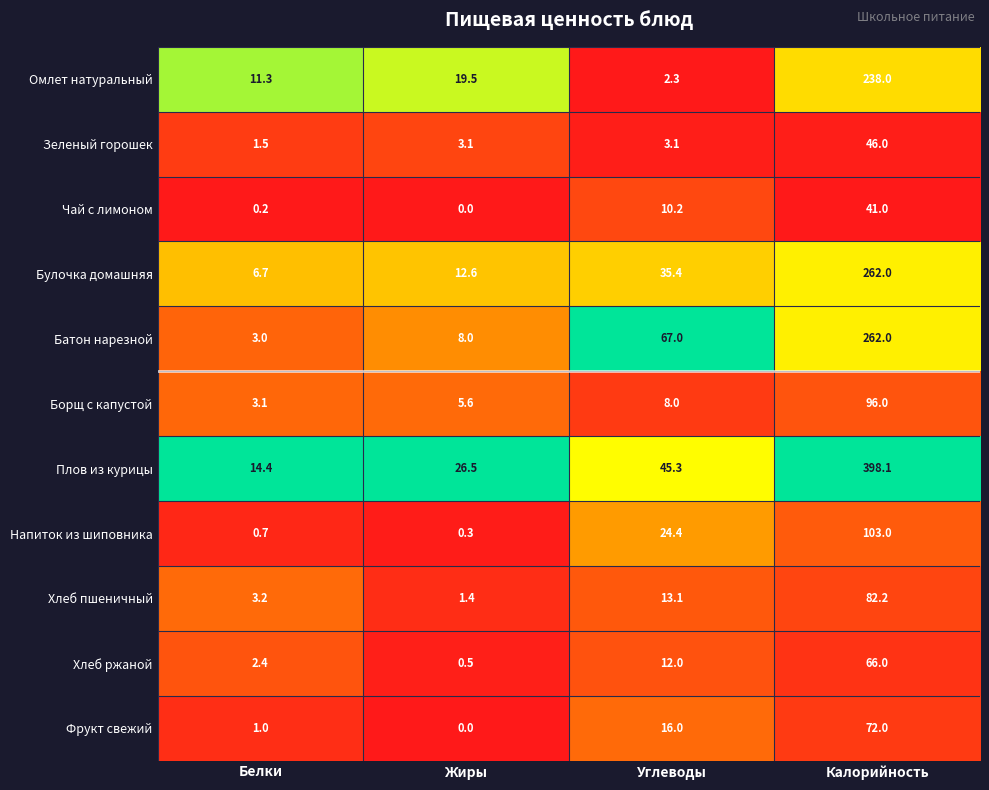

What is the difference between the maximum and minimum values in the Борщ с капустой series?

92.9